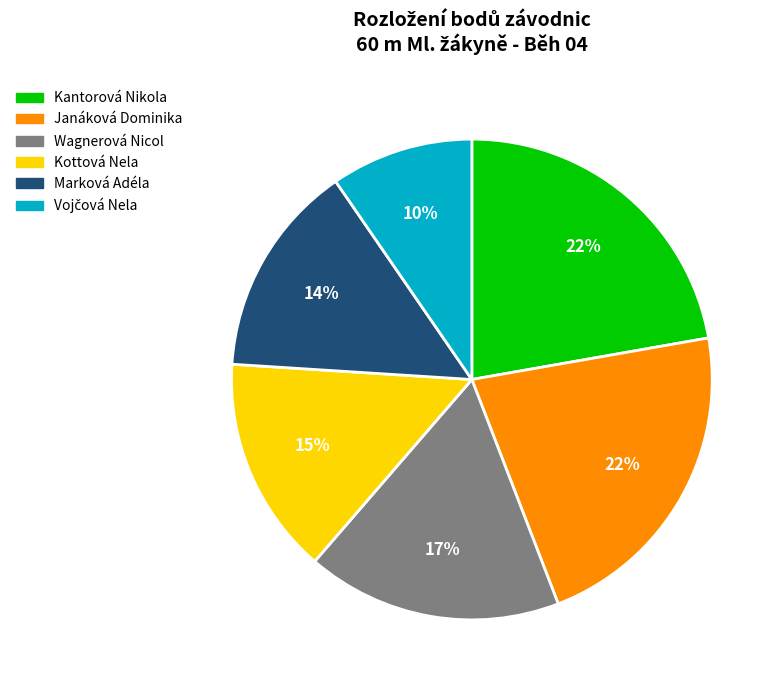

True or false: Kantorová Nikola accounts for 22% of the total.

True